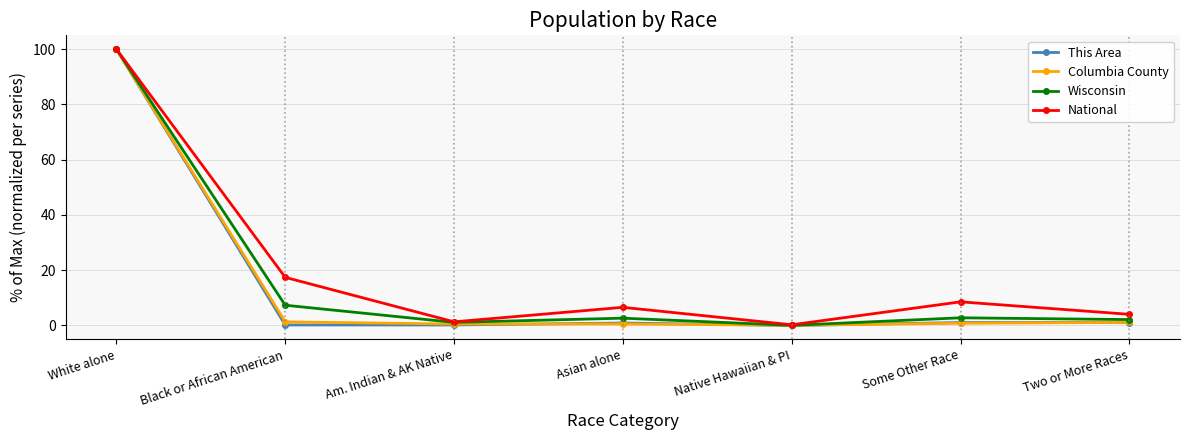

What is the label of the 5th point from the right?

Am. Indian & AK Native